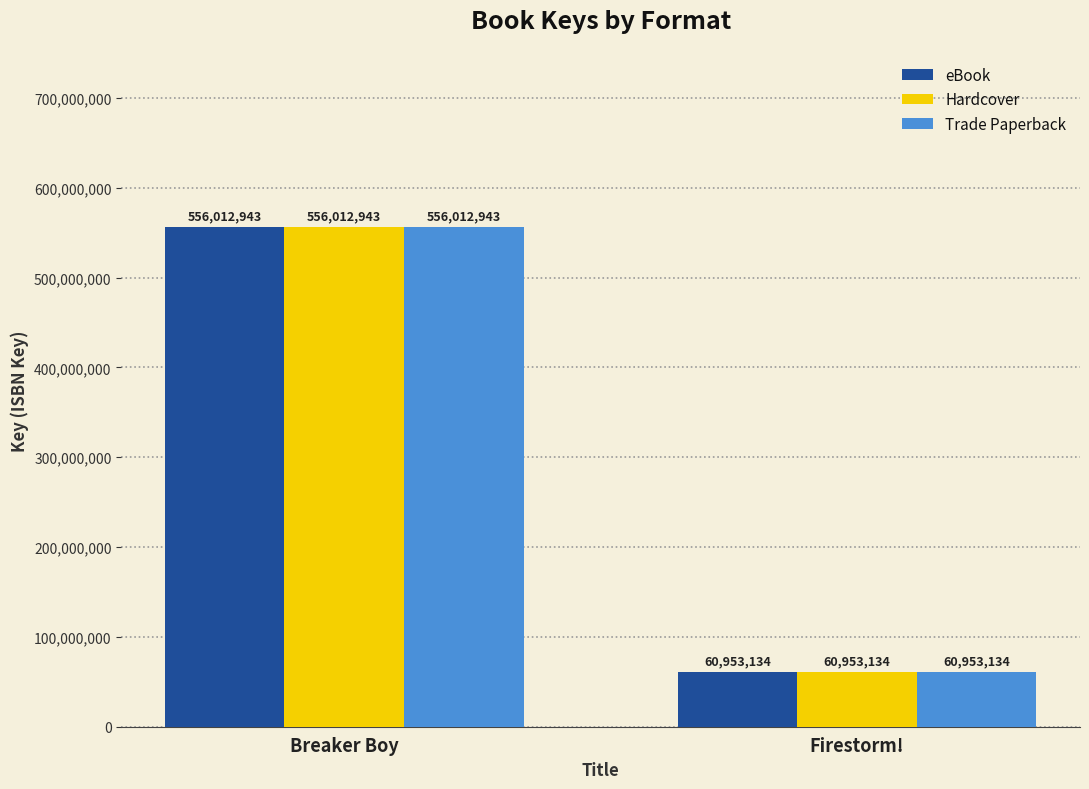

What is the sum of the Trade Paperback values at Firestorm! and Breaker Boy?

616966077